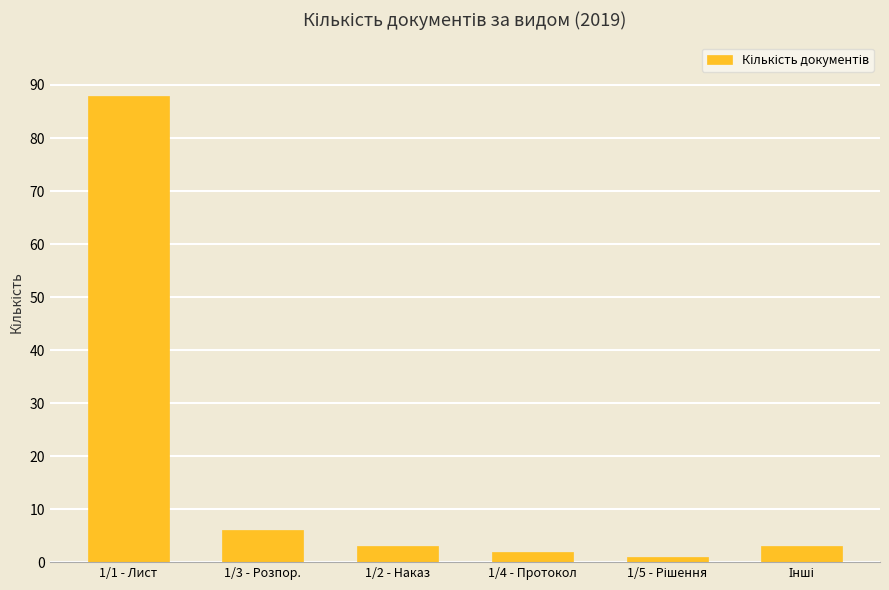

Which has a higher value, 1/2 - Наказ or 1/3 - Розпор.?

1/3 - Розпор.